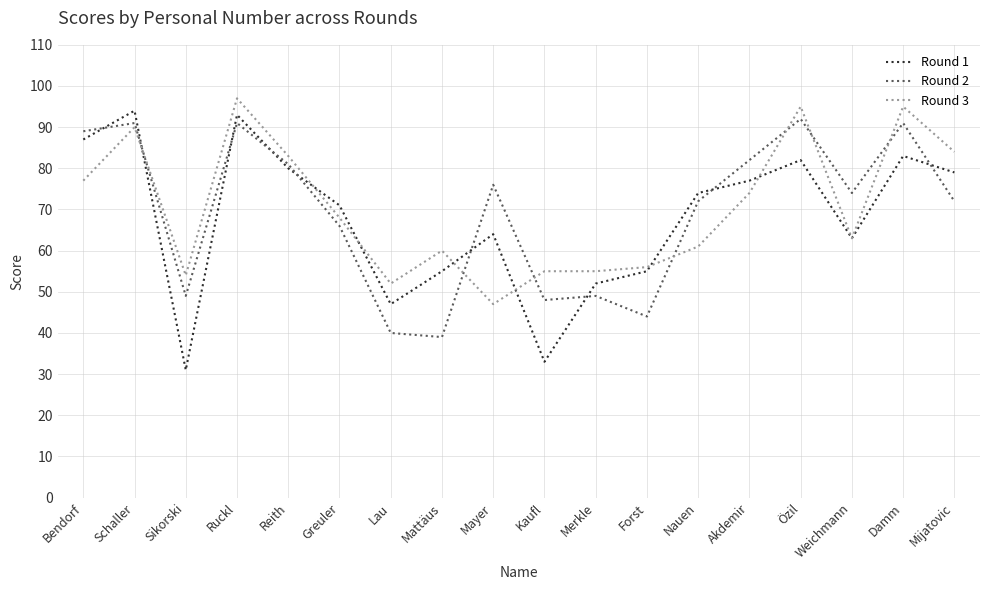

The Round 3 series shows 54 at Sikorski. True or false?

True